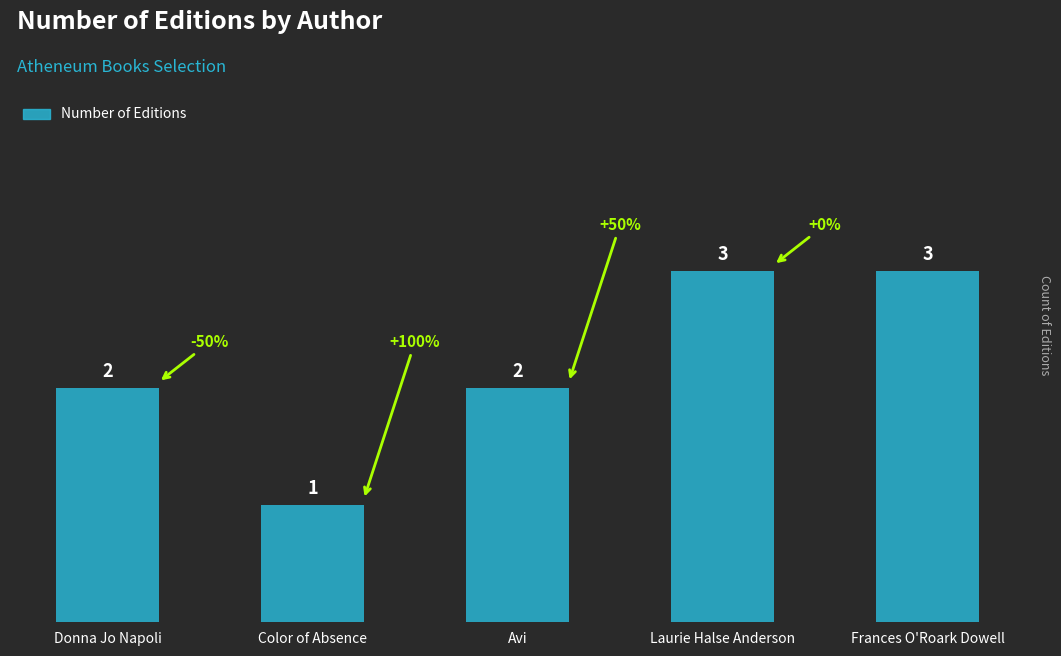

What is the maximum value shown in the chart?

3